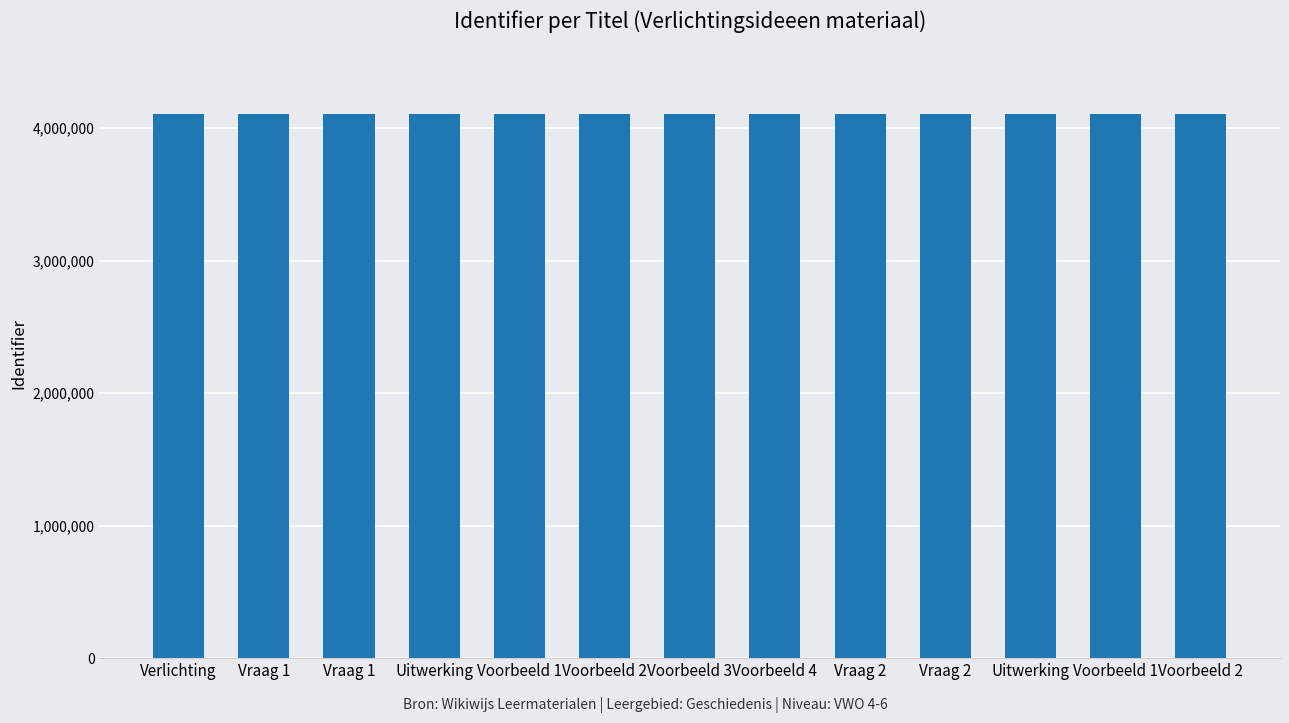

What is the greatest value displayed?

4109168